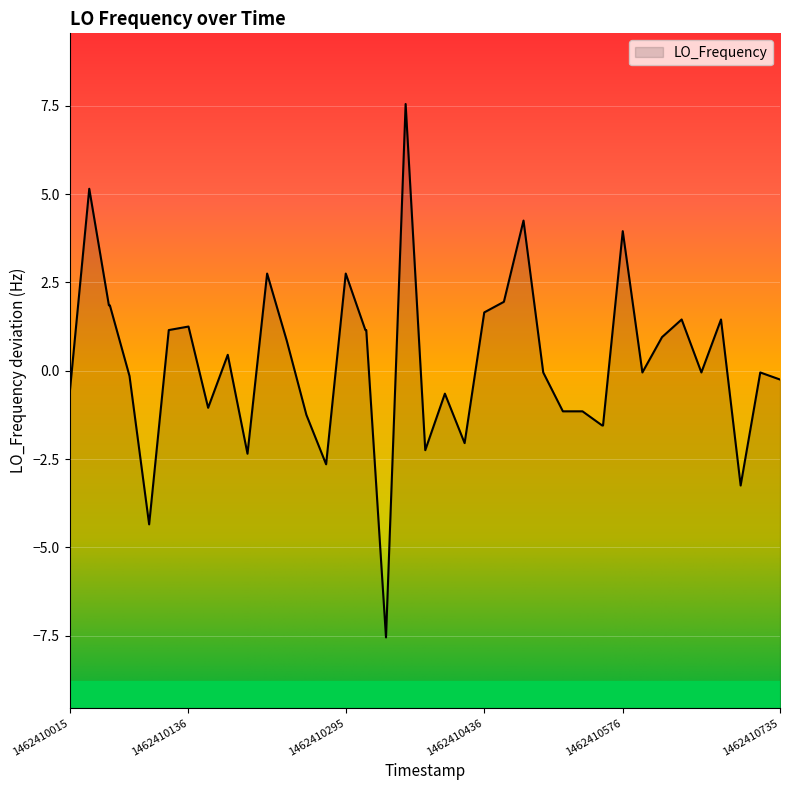

True or false: the data shows -0.6 at 1462410015.

True